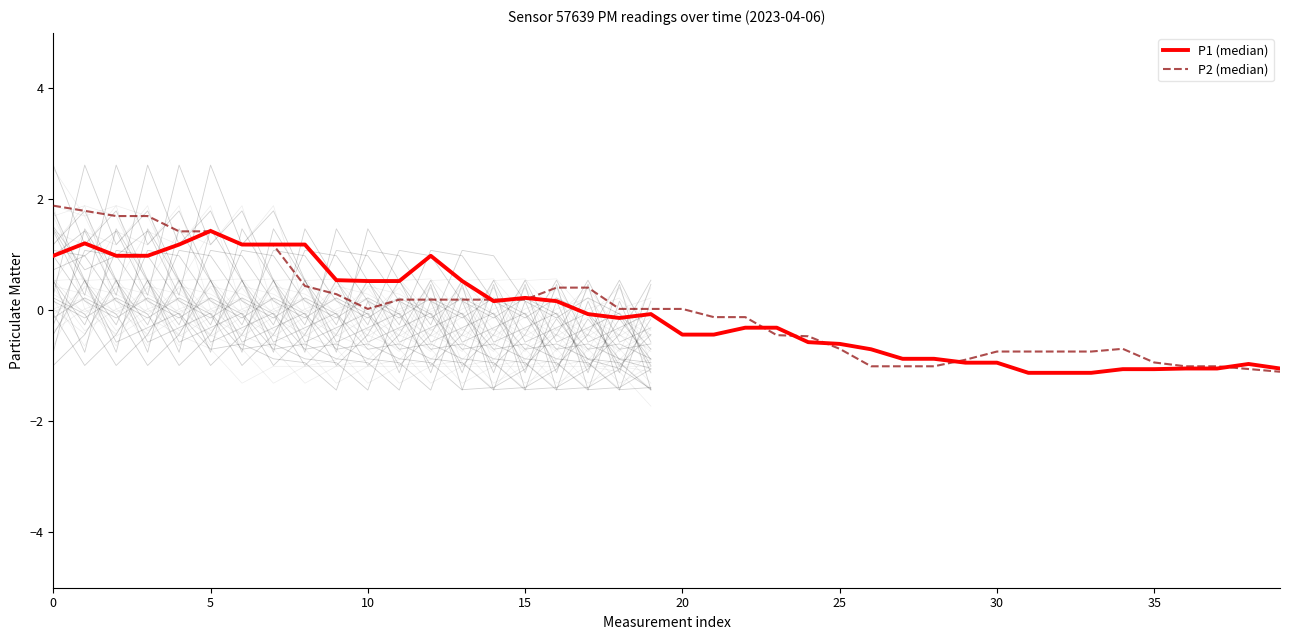

What is the label of the 10th point from the left?

9